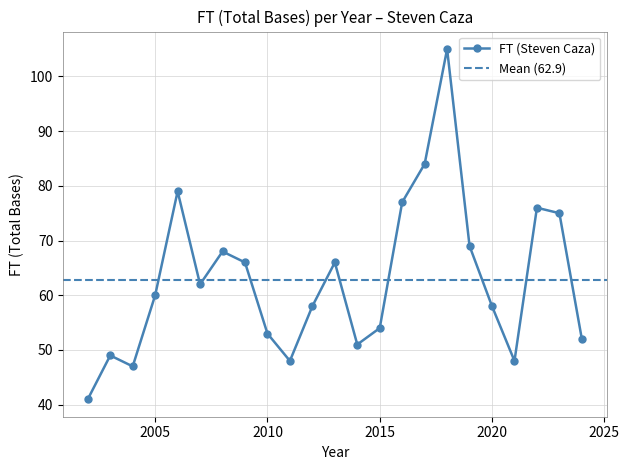

Is it true that the value at 2019 is 25?

False